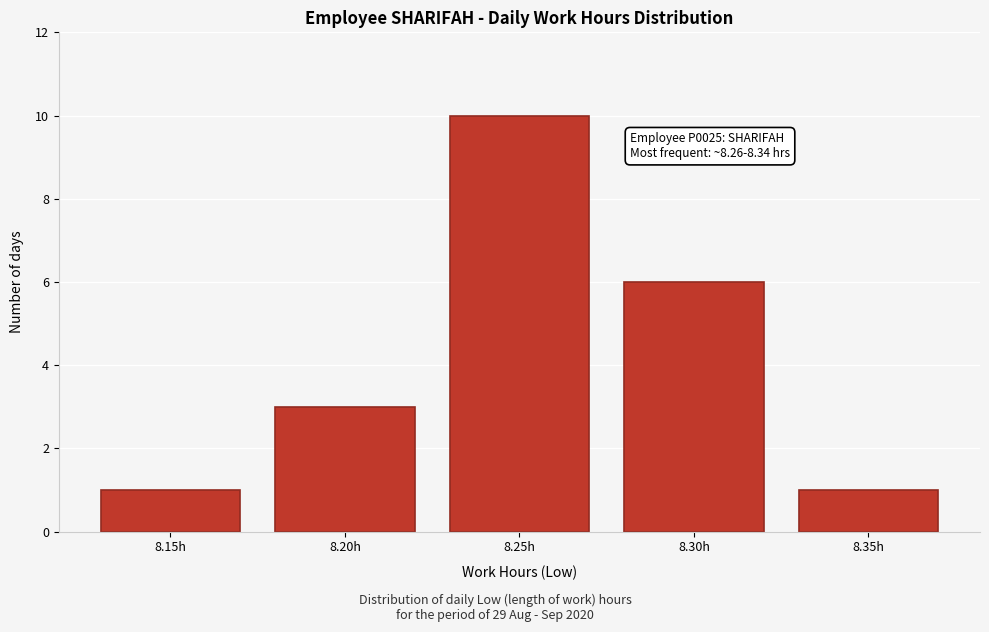

Reading left to right, list all the values displayed in this chart.

8.15h=1	8.20h=3	8.25h=10	8.30h=6	8.35h=1